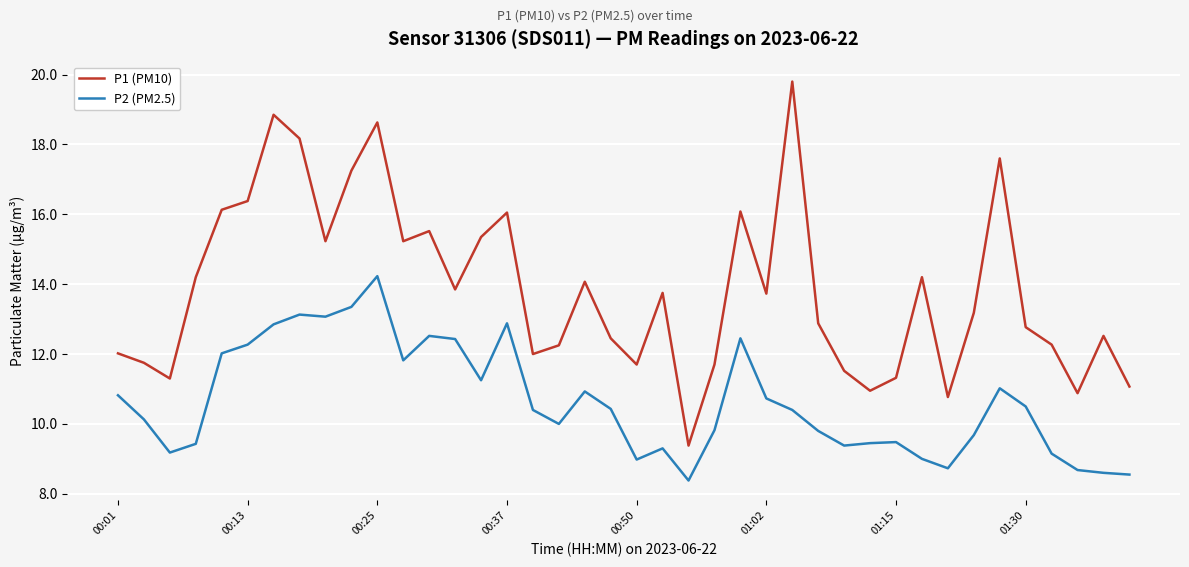

Which series has the largest range (max minus min)?

P1 (PM10)